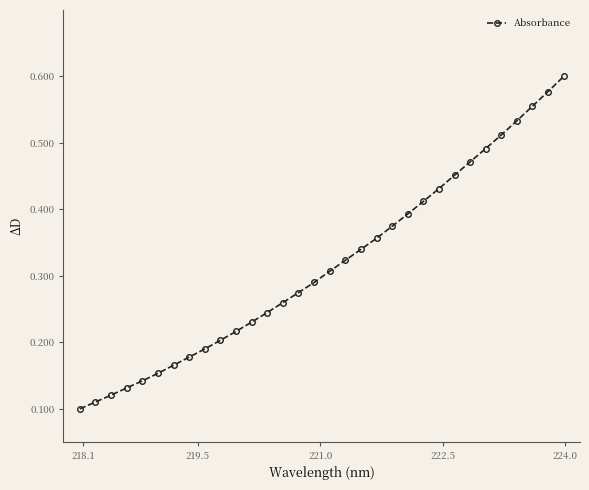

How many values are between 0 and 1?

32